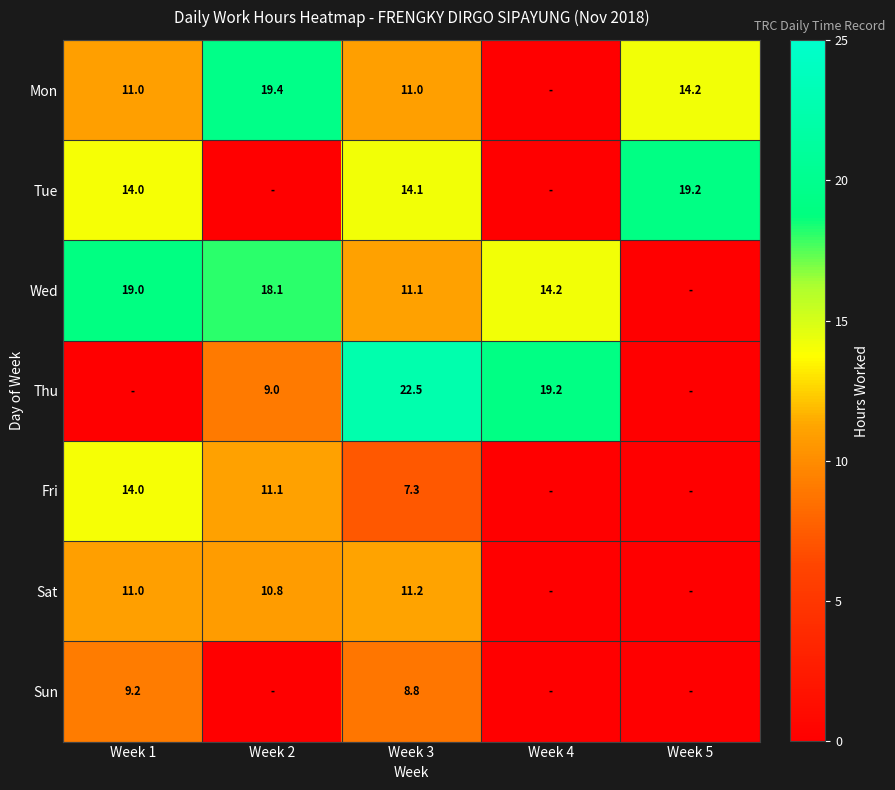

Is the value of Mon at Week 1 greater than the value of Wed at Week 2?

No